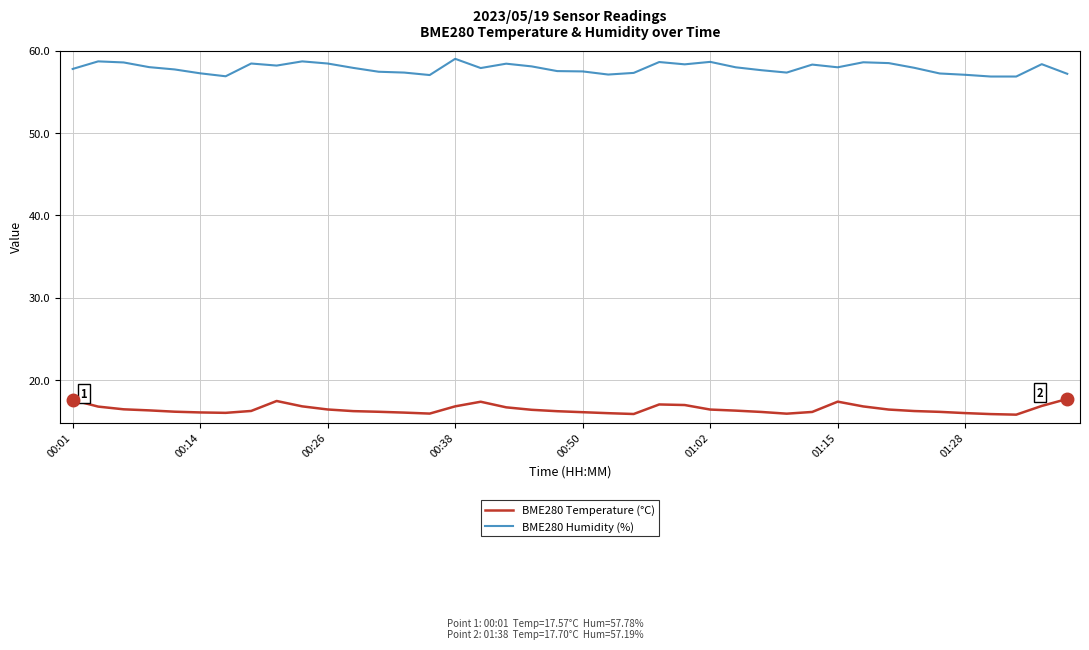

Rank the series by their average value, from highest to lowest.

BME280 Humidity (%), BME280 Temperature (°C)